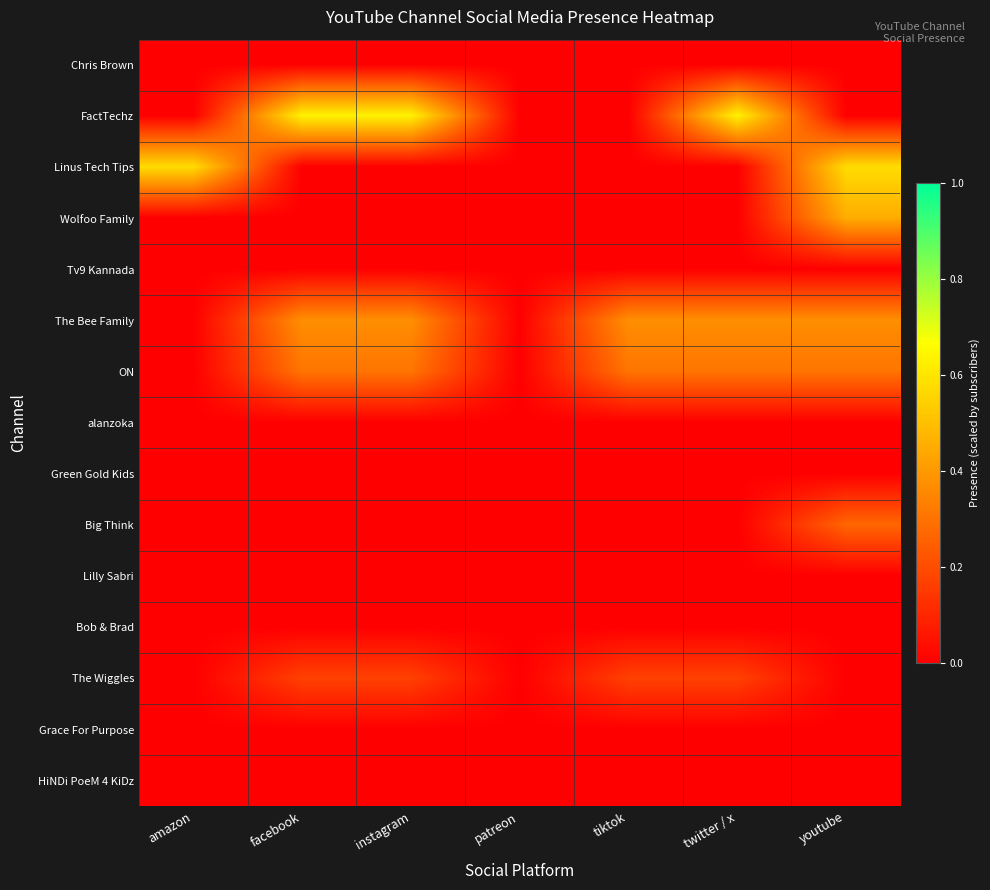

Reading right to left, transcribe all the data shown in this chart.

Chris Brown: youtube=0.0	twitter / x=0.0	tiktok=0.0	patreon=0.0	instagram=0.0	facebook=0.0	amazon=0.0
FactTechz: youtube=0.0	twitter / x=0.6	tiktok=0.0	patreon=0.0	instagram=0.6	facebook=0.6	amazon=0.0
Linus Tech Tips: youtube=0.6	twitter / x=0.0	tiktok=0.0	patreon=0.0	instagram=0.0	facebook=0.0	amazon=0.6
Wolfoo Family: youtube=0.5	twitter / x=0.0	tiktok=0.0	patreon=0.0	instagram=0.0	facebook=0.0	amazon=0.0
Tv9 Kannada: youtube=0.0	twitter / x=0.0	tiktok=0.0	patreon=0.0	instagram=0.0	facebook=0.0	amazon=0.0
The Bee Family: youtube=0.4	twitter / x=0.4	tiktok=0.4	patreon=0.0	instagram=0.4	facebook=0.4	amazon=0.0
ON: youtube=0.3	twitter / x=0.3	tiktok=0.3	patreon=0.0	instagram=0.3	facebook=0.3	amazon=0.0
alanzoka: youtube=0.0	twitter / x=0.0	tiktok=0.0	patreon=0.0	instagram=0.0	facebook=0.0	amazon=0.0
Green Gold Kids: youtube=0.0	twitter / x=0.0	tiktok=0.0	patreon=0.0	instagram=0.0	facebook=0.0	amazon=0.0
Big Think: youtube=0.3	twitter / x=0.0	tiktok=0.0	patreon=0.0	instagram=0.0	facebook=0.0	amazon=0.0
Lilly Sabri: youtube=0.0	twitter / x=0.0	tiktok=0.0	patreon=0.0	instagram=0.0	facebook=0.0	amazon=0.0
Bob & Brad: youtube=0.0	twitter / x=0.0	tiktok=0.0	patreon=0.0	instagram=0.0	facebook=0.0	amazon=0.0
The Wiggles: youtube=0.0	twitter / x=0.2	tiktok=0.2	patreon=0.0	instagram=0.2	facebook=0.2	amazon=0.0
Grace For Purpose: youtube=0.0	twitter / x=0.0	tiktok=0.0	patreon=0.0	instagram=0.0	facebook=0.0	amazon=0.0
HiNDi PoeM 4 KiDz: youtube=0.0	twitter / x=0.0	tiktok=0.0	patreon=0.0	instagram=0.0	facebook=0.0	amazon=0.0